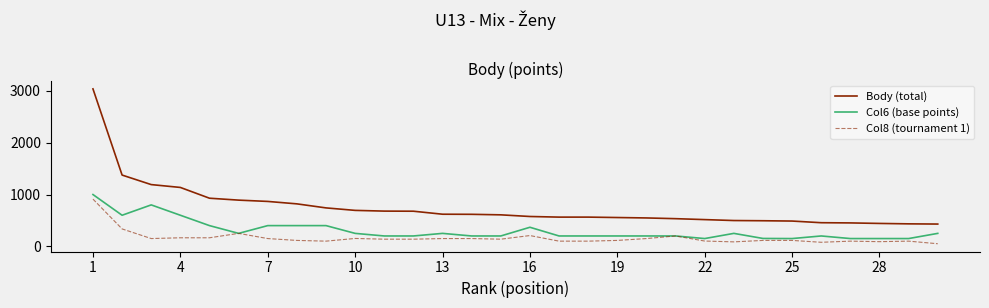

Is this an area chart (filled region under the line)?

No